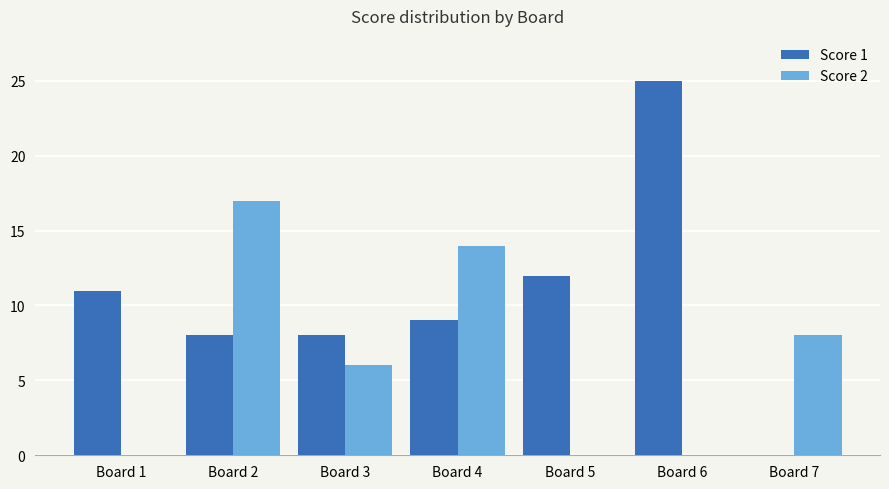

What is the maximum value for Score 2?

17